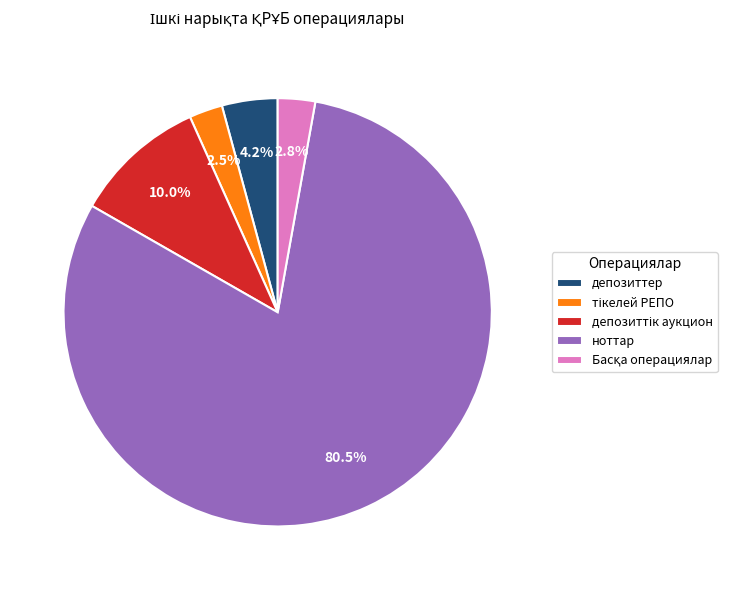

What percentage is NOT represented by депозиттер?

95.8%